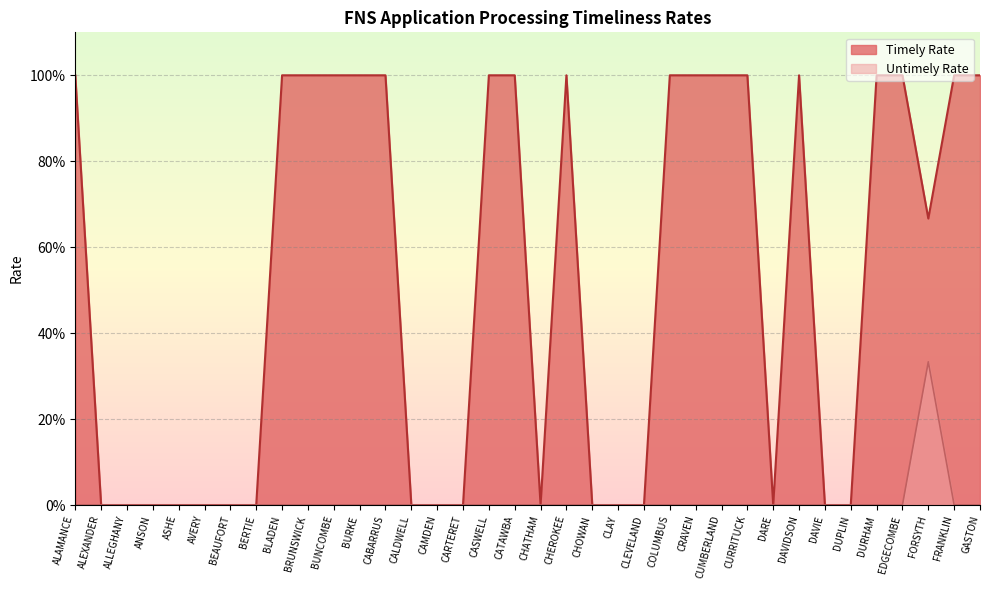

True or false: Timely Rate and Untimely Rate cross at least once.

False